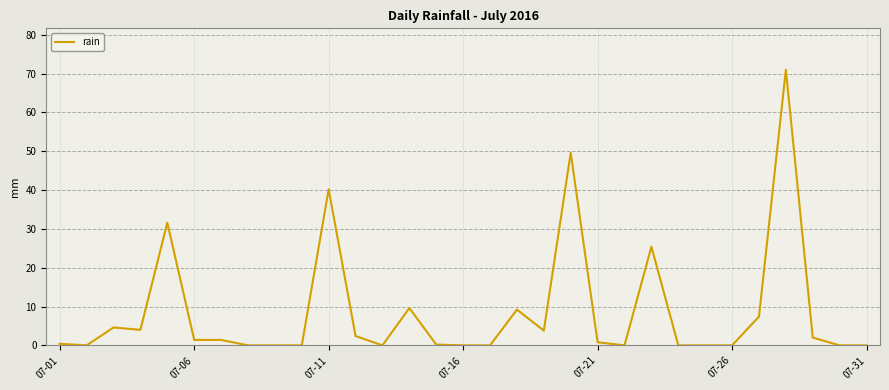

What is the sum of all values?

265.0